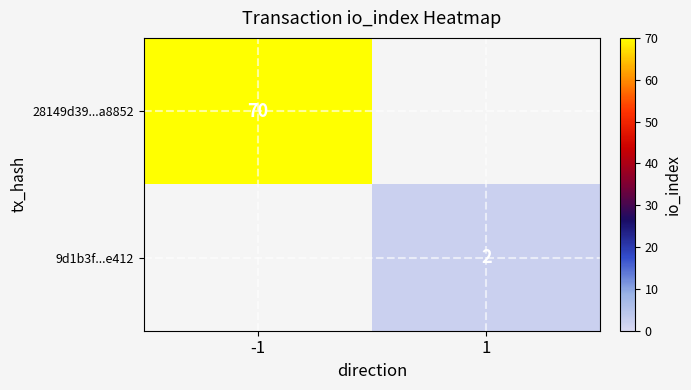

The 9d1b3f...e412 series shows 2 at 1. True or false?

True